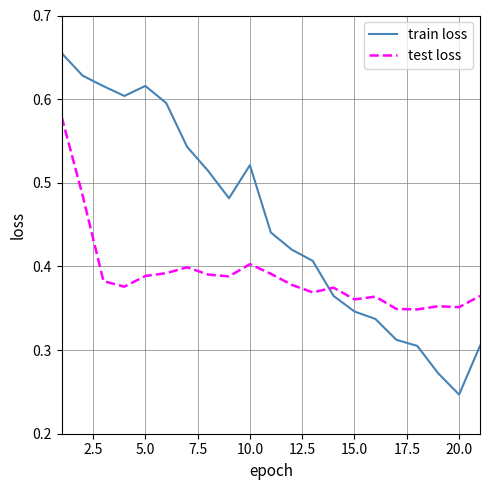

How many interior local valleys does the train loss series have?

3